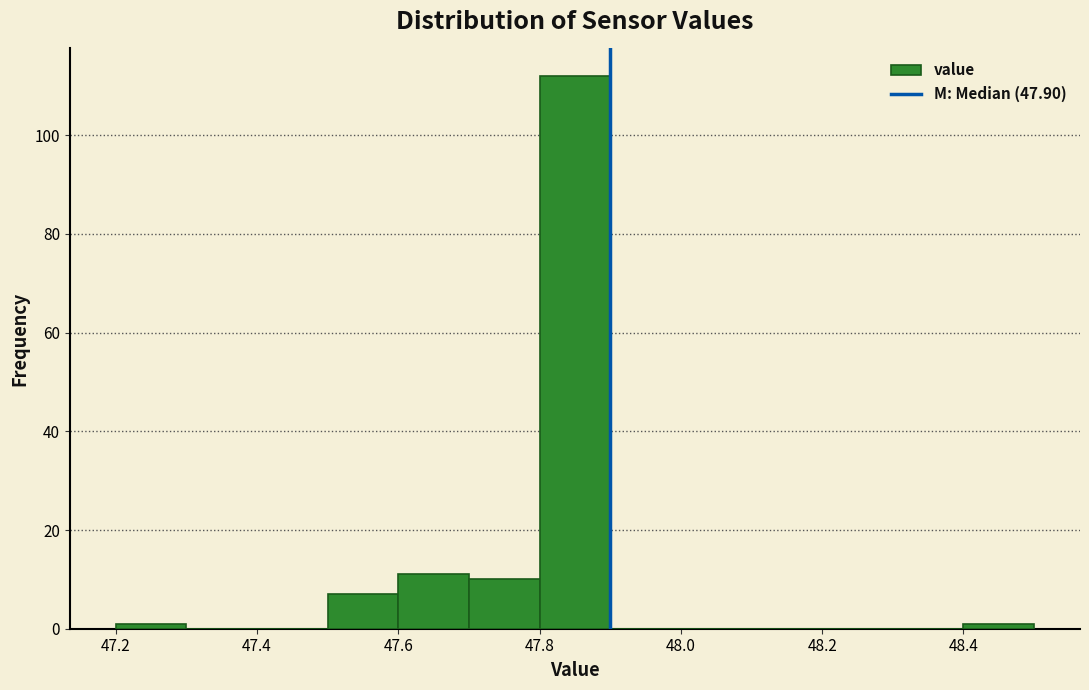

Over which range of the x-axis is the bar tallest?

47.8 to 47.9